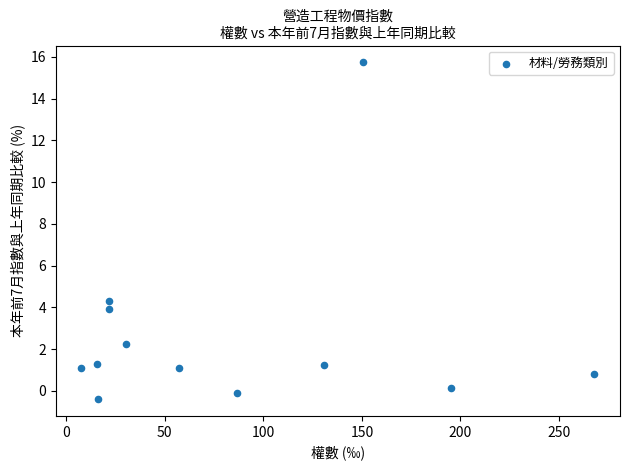

What Y value in the scatter plot is closest to 7?

4.3